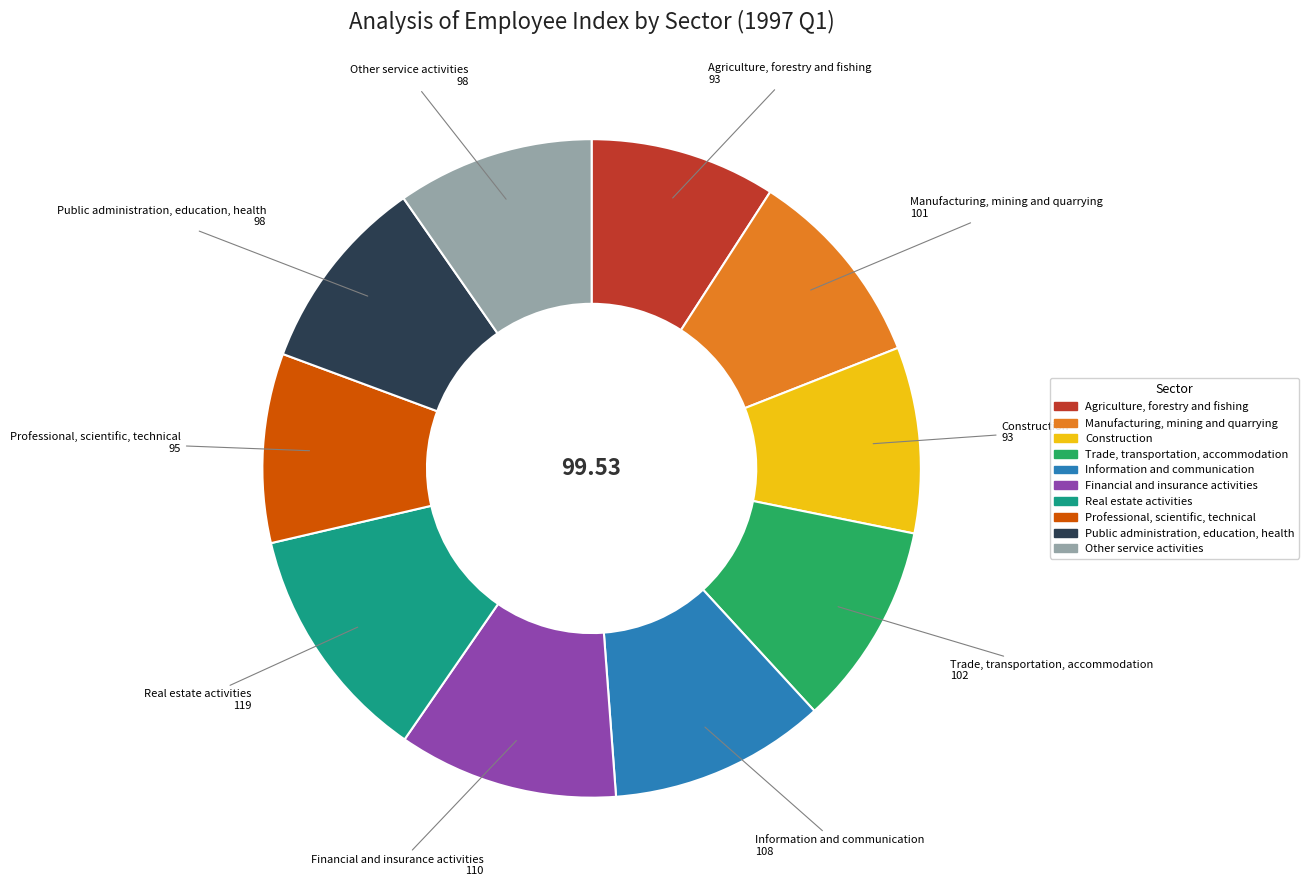

Is Manufacturing, mining and quarrying the majority of the pie?

No